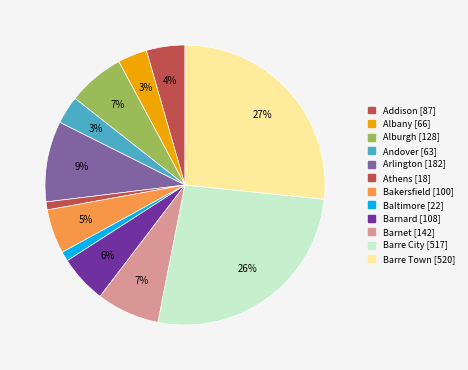

To the nearest percent, what is the combined percentage of Bakersfield and Alburgh?

12%